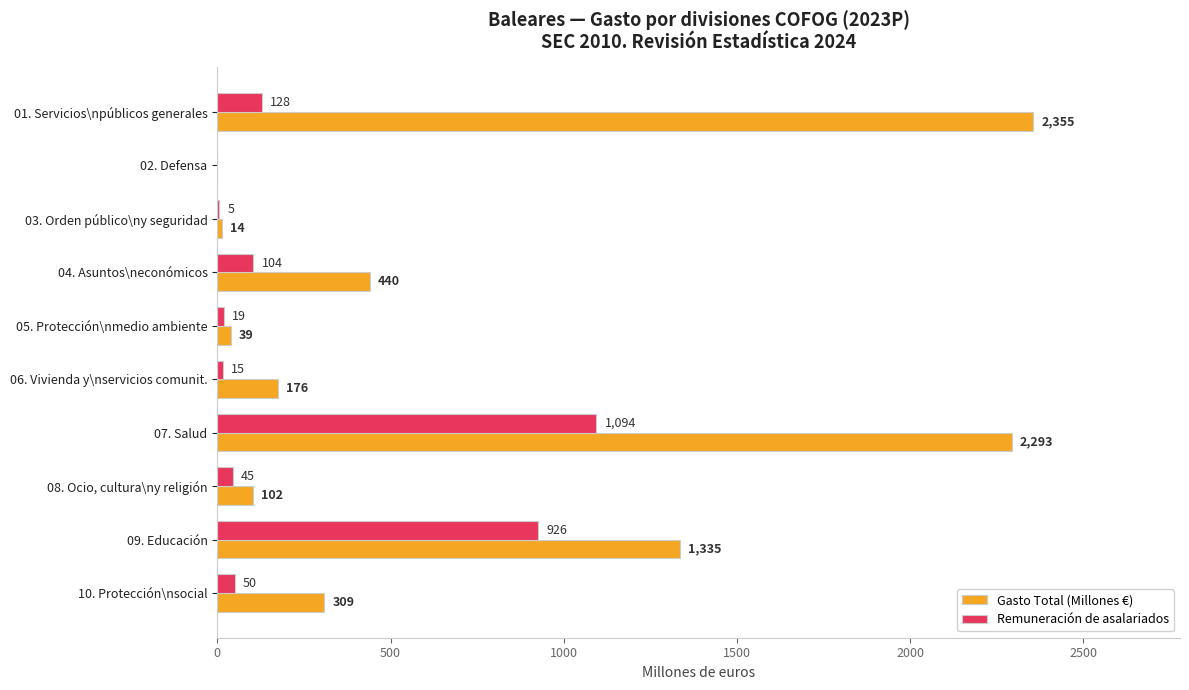

True or false: Remuneración de asalariados has a value of -537 at 02. Defensa.

False